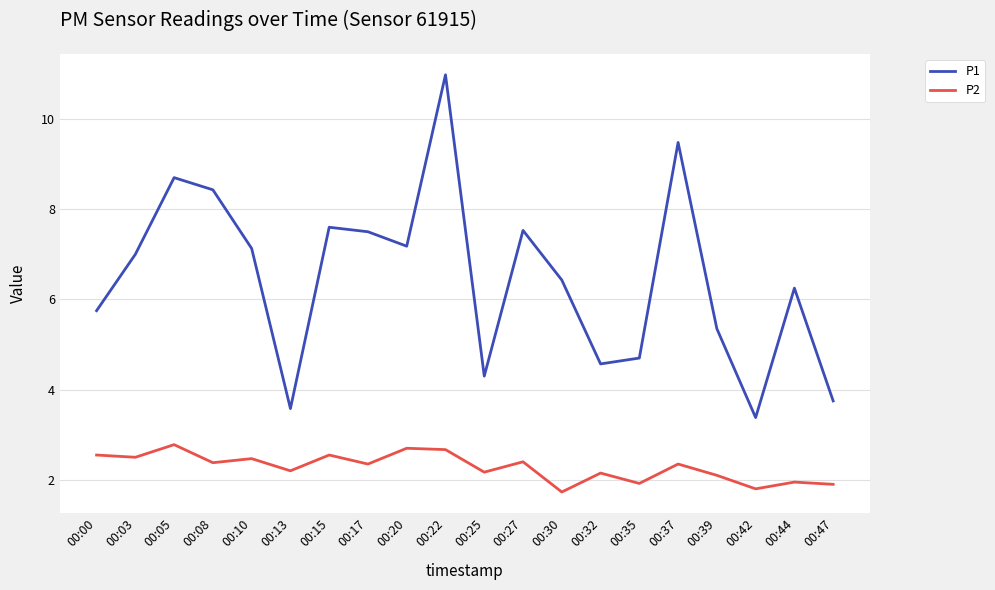

True or false: P1 and P2 cross at least once.

False